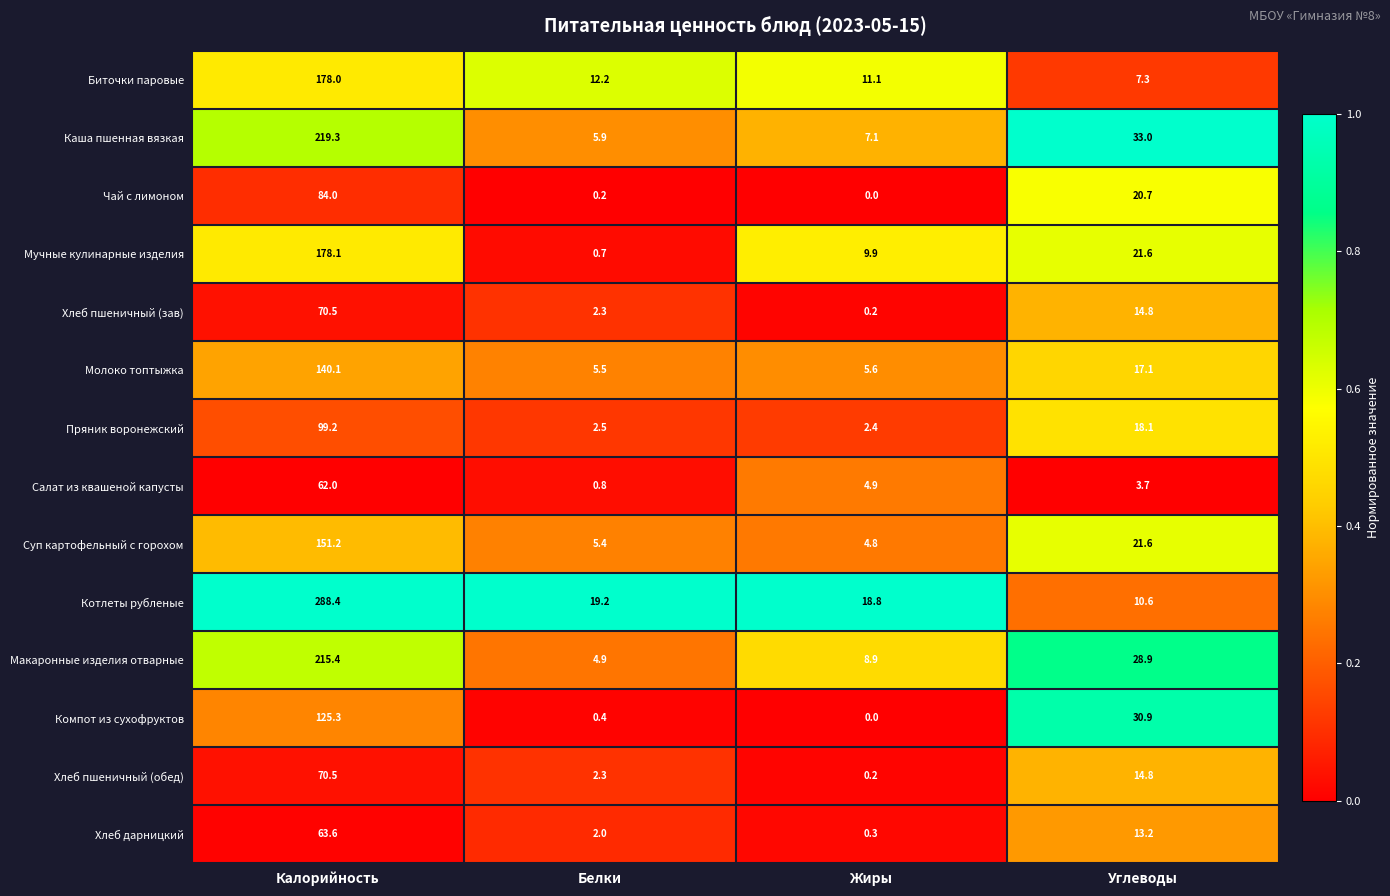

What is the total value across all series at Калорийность?

1945.6